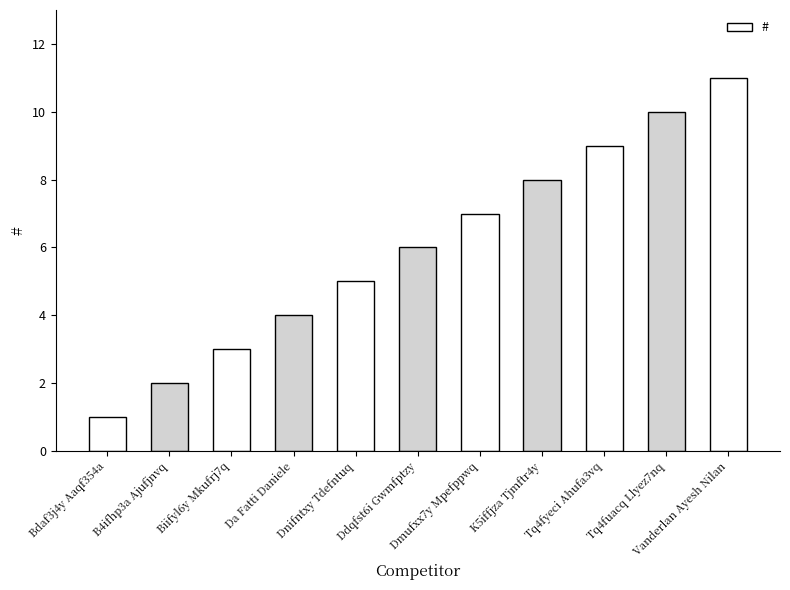

What is the ratio of the value at Dmufxx7y Mpefppwq to the value at Vanderlan Ayesh Nilan?

0.6